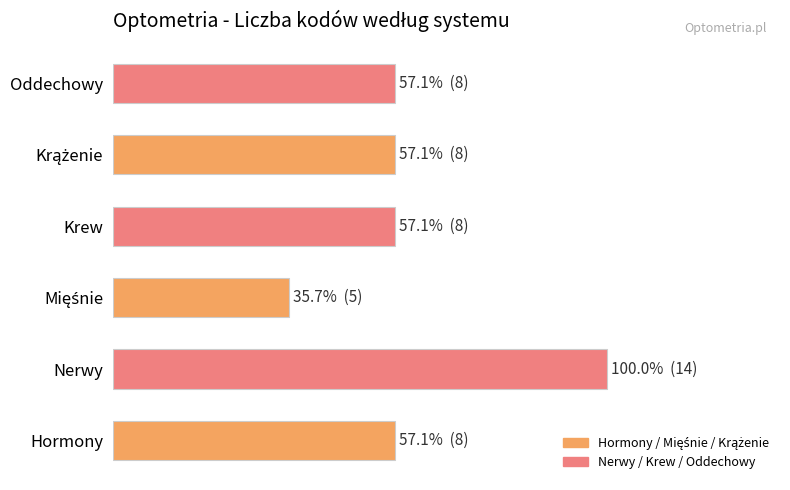

Which label corresponds to the largest value in the chart?

Nerwy